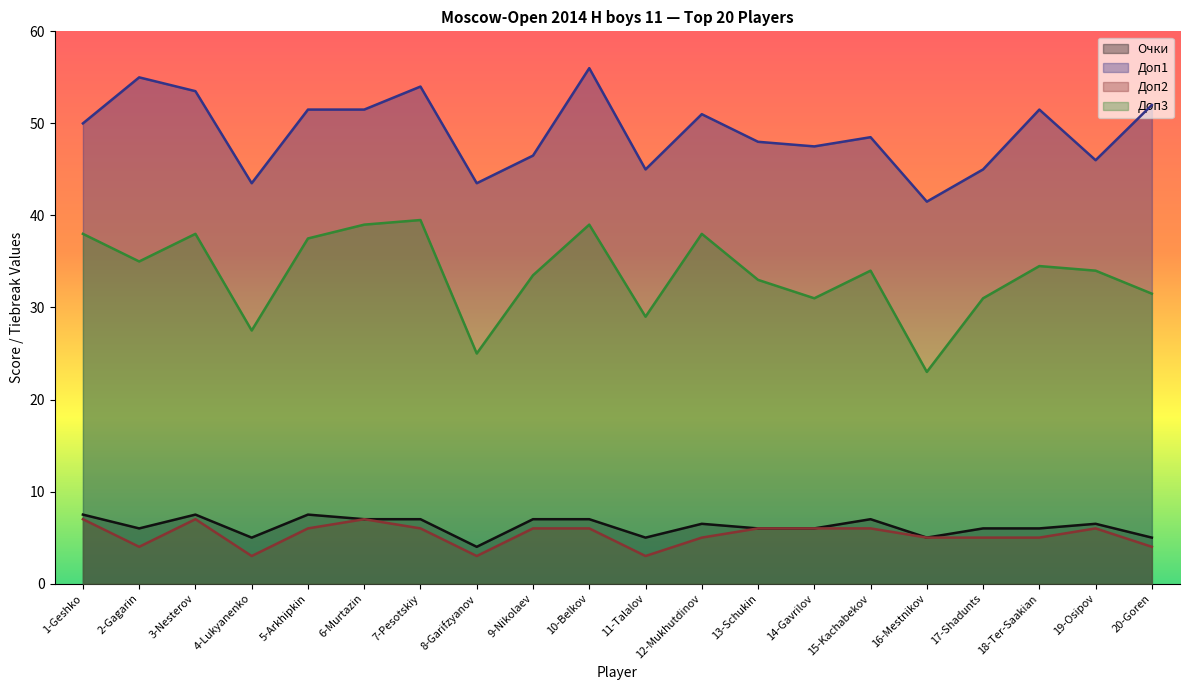

Reading left to right, extract all data points from this chart.

Очки: 7.5	6.0	7.5	5.0	7.5	7.0	7.0	4.0	7.0	7.0	5.0	6.5	6.0	6.0	7.0	5.0	6.0	6.0	6.5	5.0
Доп1: 50.0	55.0	53.5	43.5	51.5	51.5	54.0	43.5	46.5	56.0	45.0	51.0	48.0	47.5	48.5	41.5	45.0	51.5	46.0	52.0
Доп2: 7.0	4.0	7.0	3.0	6.0	7.0	6.0	3.0	6.0	6.0	3.0	5.0	6.0	6.0	6.0	5.0	5.0	5.0	6.0	4.0
Доп3: 38.0	35.0	38.0	27.5	37.5	39.0	39.5	25.0	33.5	39.0	29.0	38.0	33.0	31.0	34.0	23.0	31.0	34.5	34.0	31.5